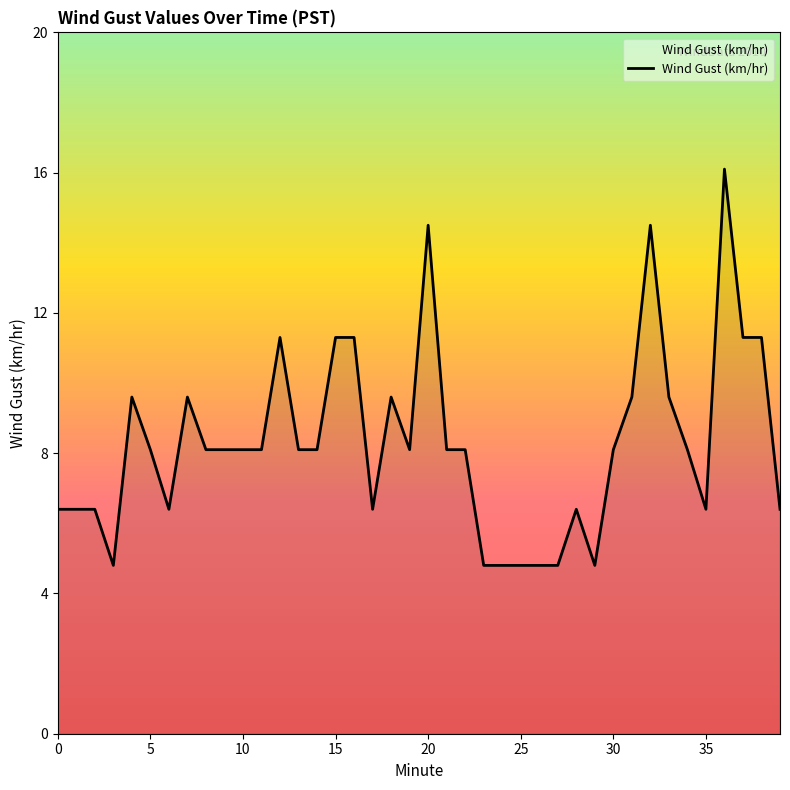

What is the greatest value displayed?

16.1